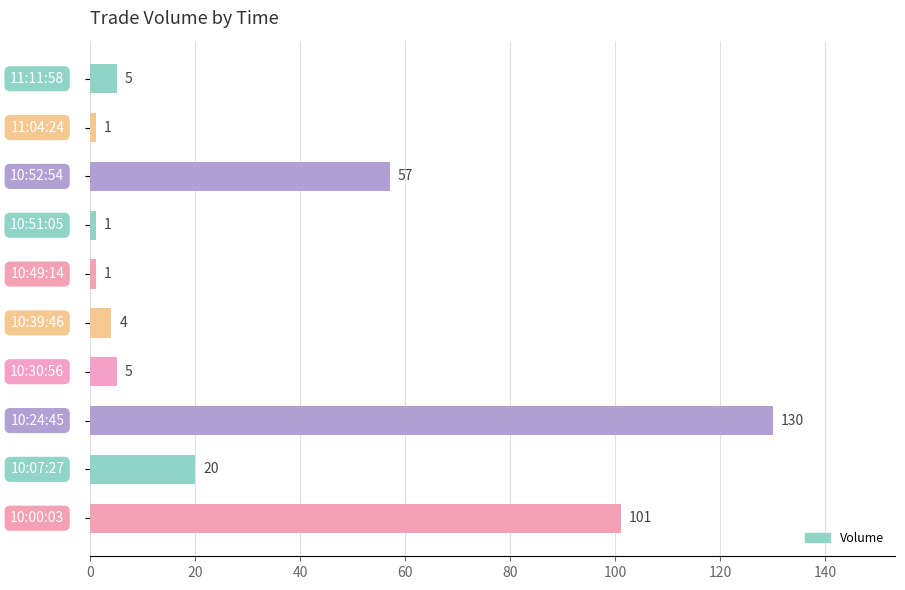

What is the maximum value shown in the chart?

130